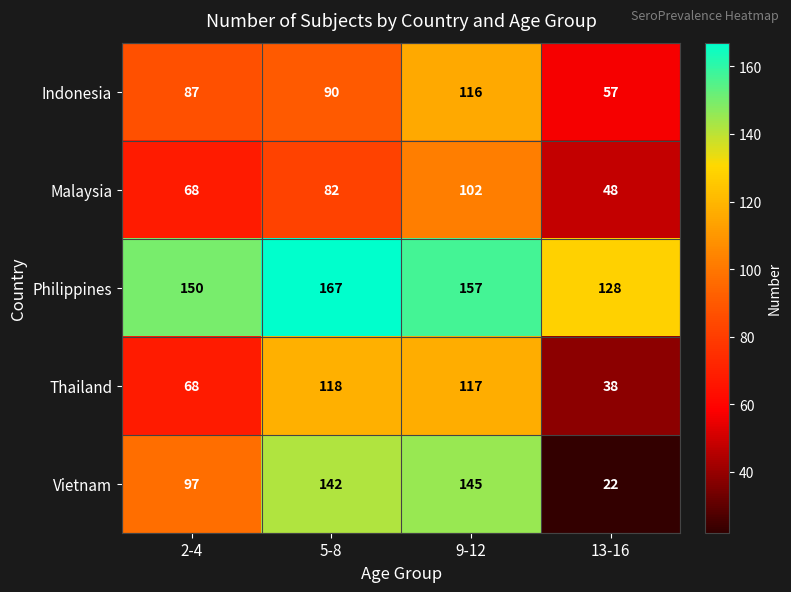

Which series has the largest total across all categories?

Philippines